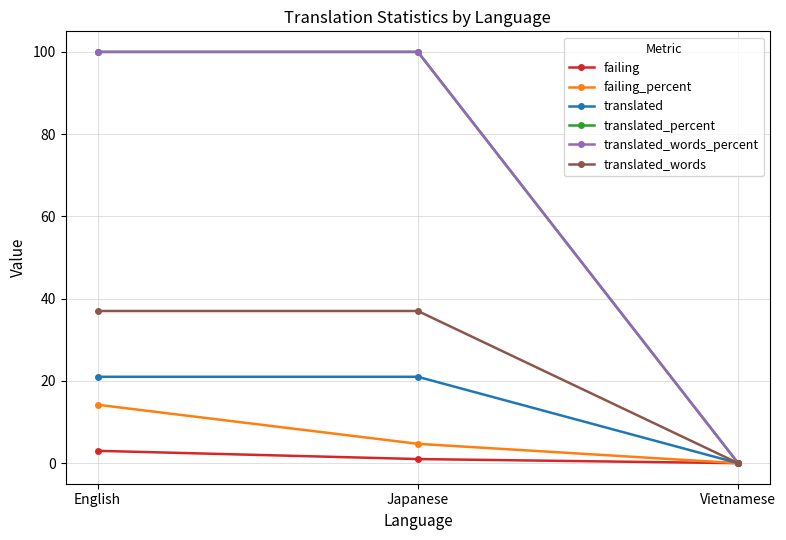

Is this an area chart (filled region under the line)?

No